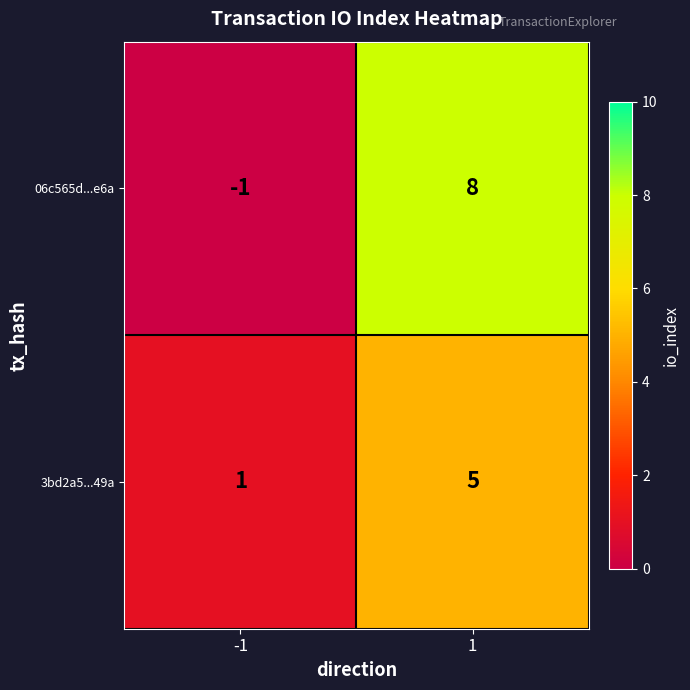

Between -1 and 1, which series saw the biggest shift?

06c565d...e6a